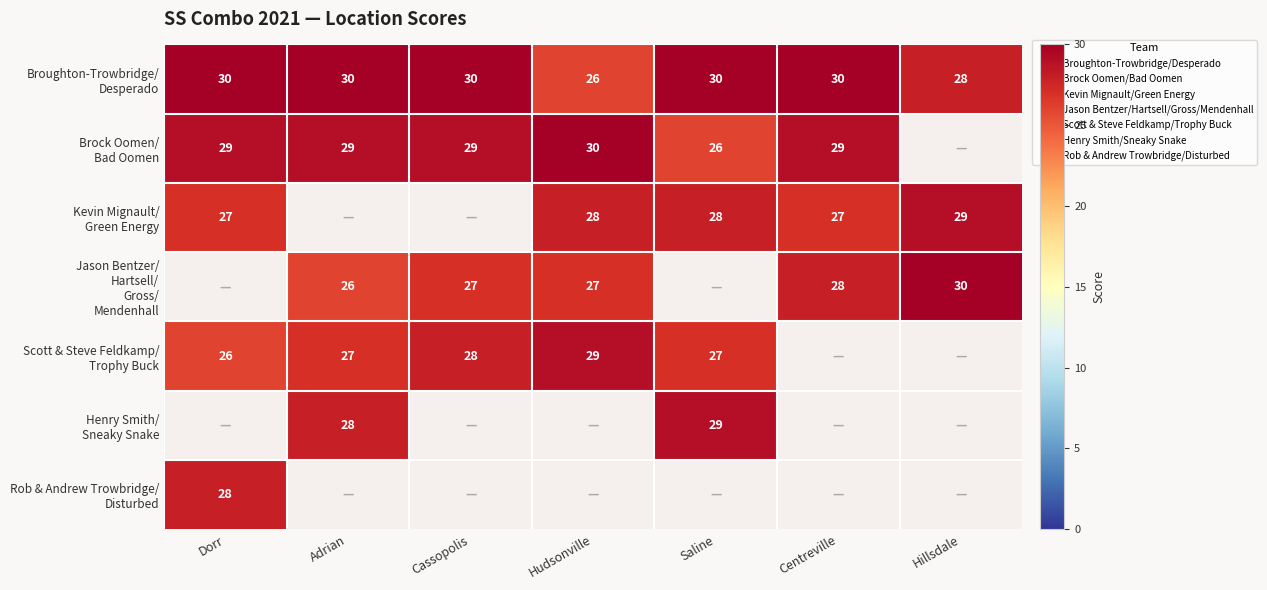

Which series changed the most between Saline and Centreville?

Brock Oomen/ Bad Oomen